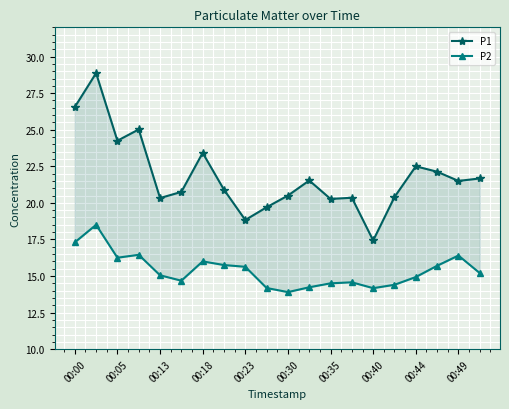

Reading left to right, list all the values displayed in this chart.

P1: 26.6	28.9	24.2	25.0	20.3	20.8	23.4	20.9	18.8	19.7	20.5	21.5	20.3	20.4	17.4	20.4	22.5	22.1	21.5	21.7
P2: 17.3	18.5	16.2	16.4	15.1	14.7	16.0	15.8	15.6	14.2	13.9	14.2	14.5	14.6	14.2	14.4	14.9	15.7	16.4	15.2